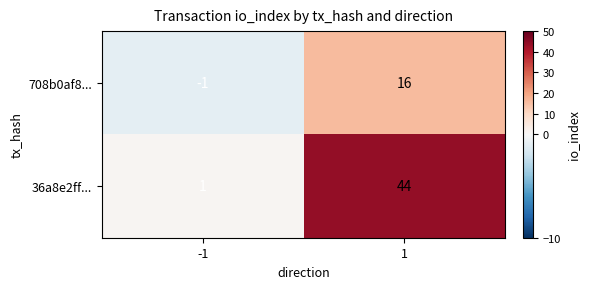

Is it true that 708b0af8... equals 11 at 1?

False